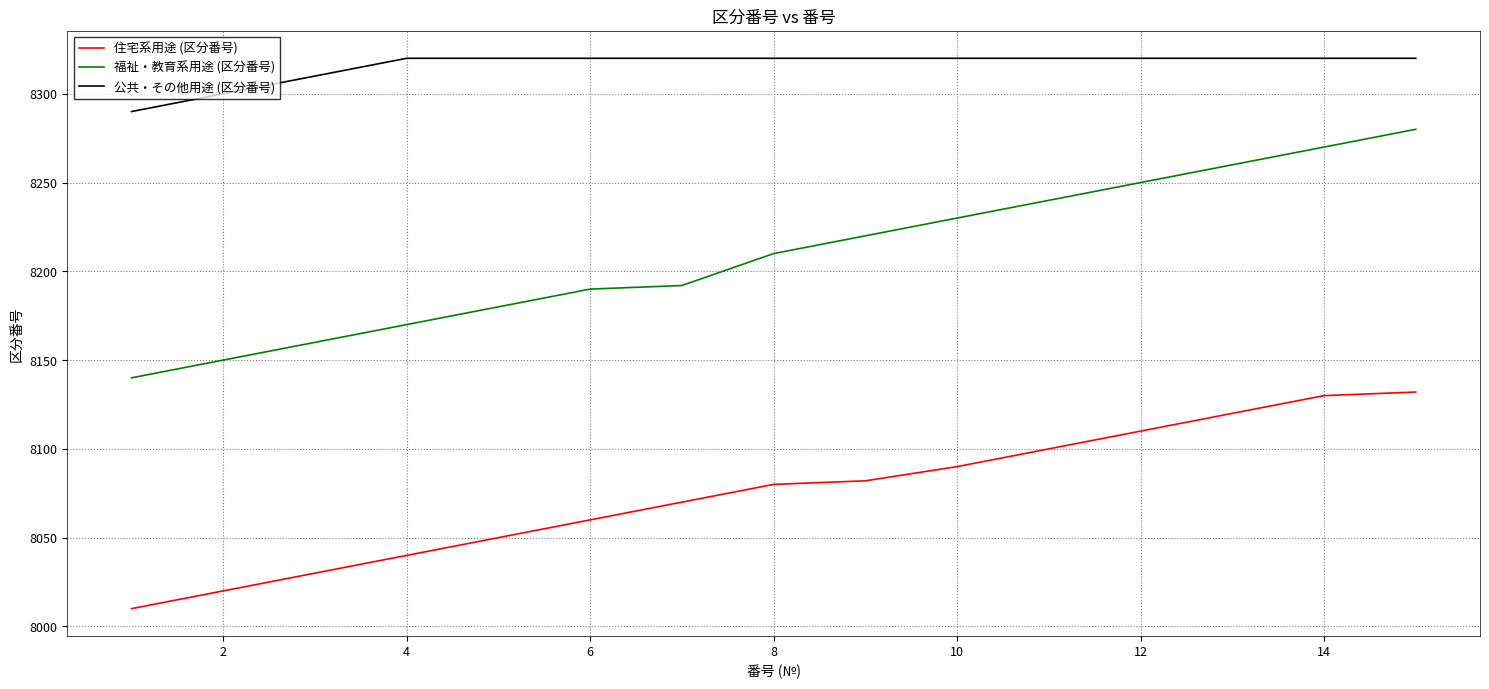

Which series has the largest range (max minus min)?

福祉・教育系用途 (区分番号)